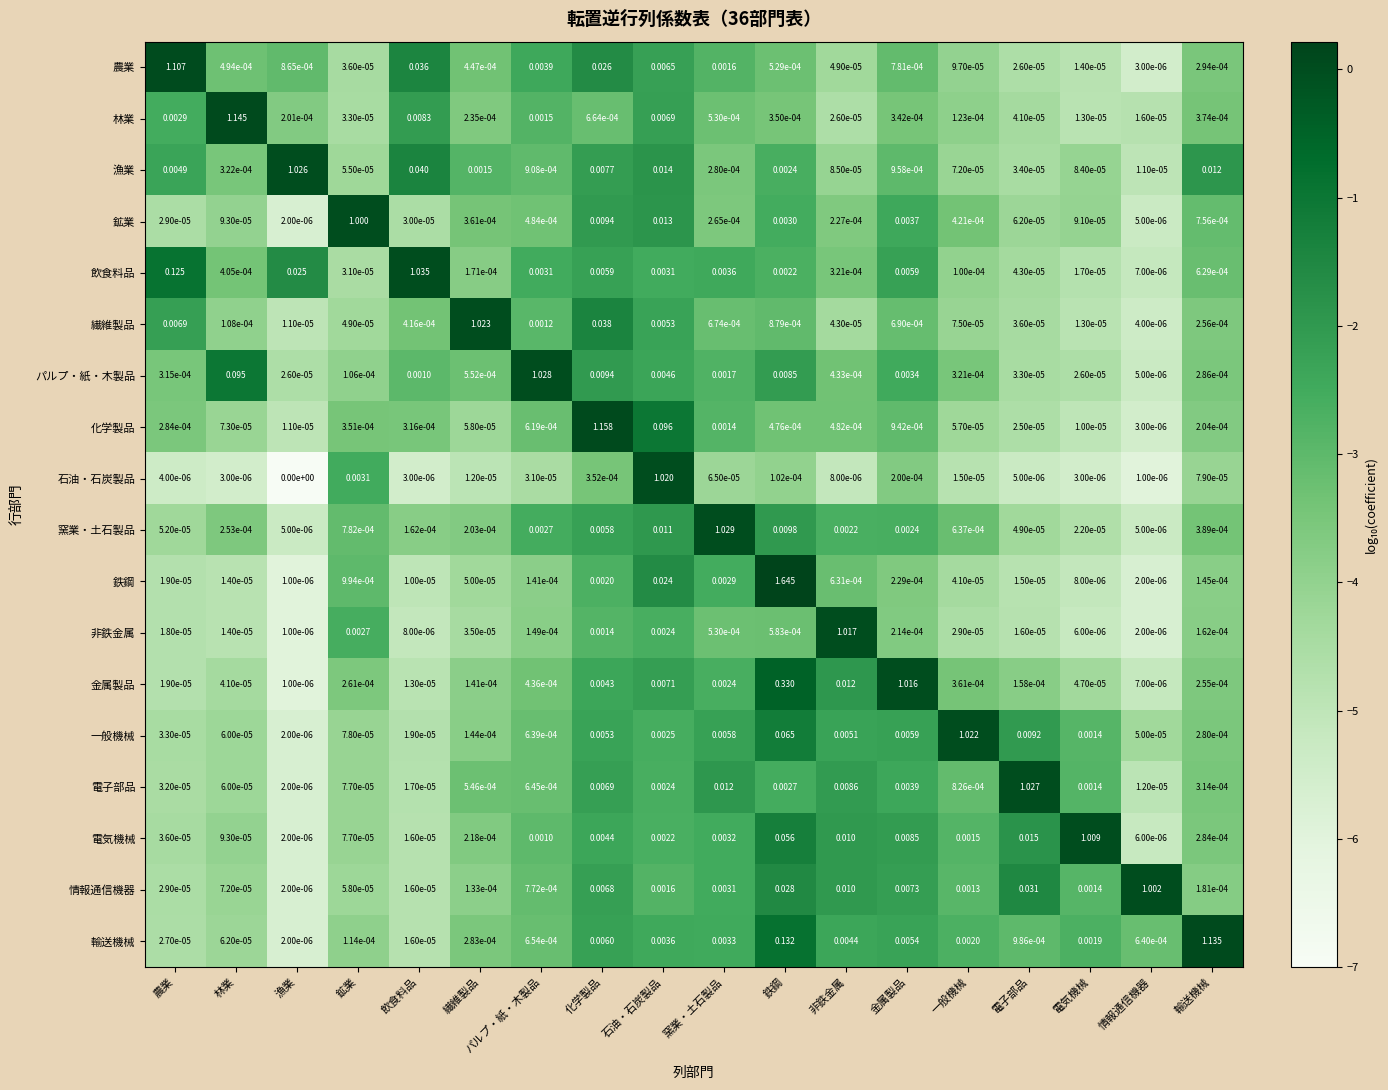

At which label does 金属製品 reach its minimum?

漁業